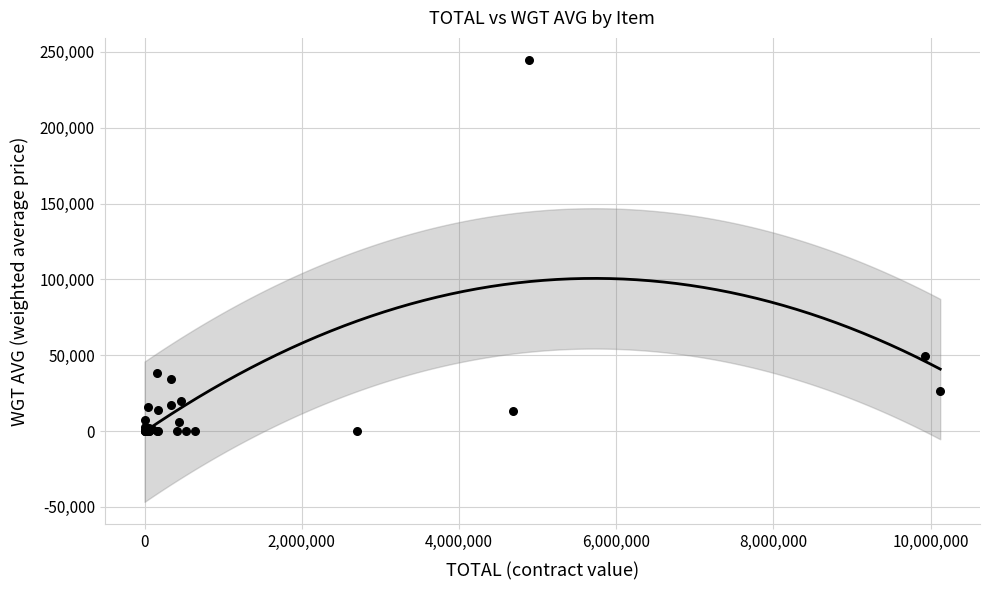

What Y value in the scatter plot is closest to 122337?

49680.6